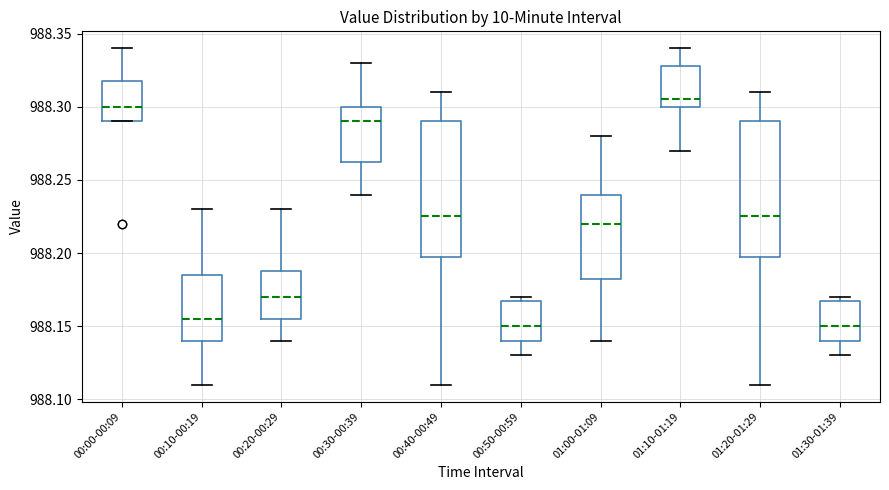

Where does the lower whisker of the box for 01:10-01:19 end on the y-axis? The values are not printed on the chart, so give them approximately, as read against the axis.

988.270